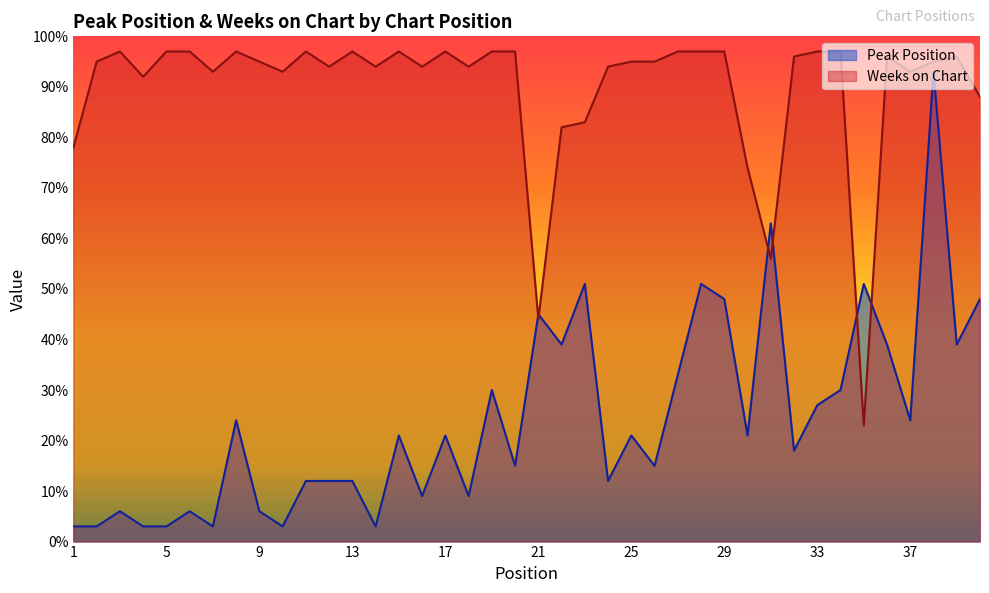

How many intersections are there between Peak Position and Weeks on Chart?

6